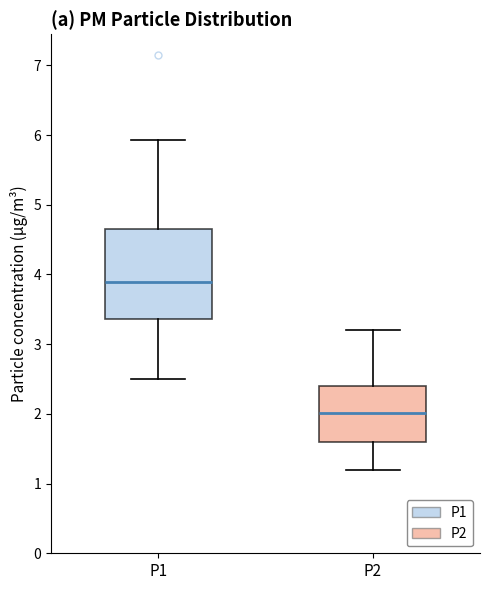

Which box is the tallest, from its lower edge to its upper edge?

P1